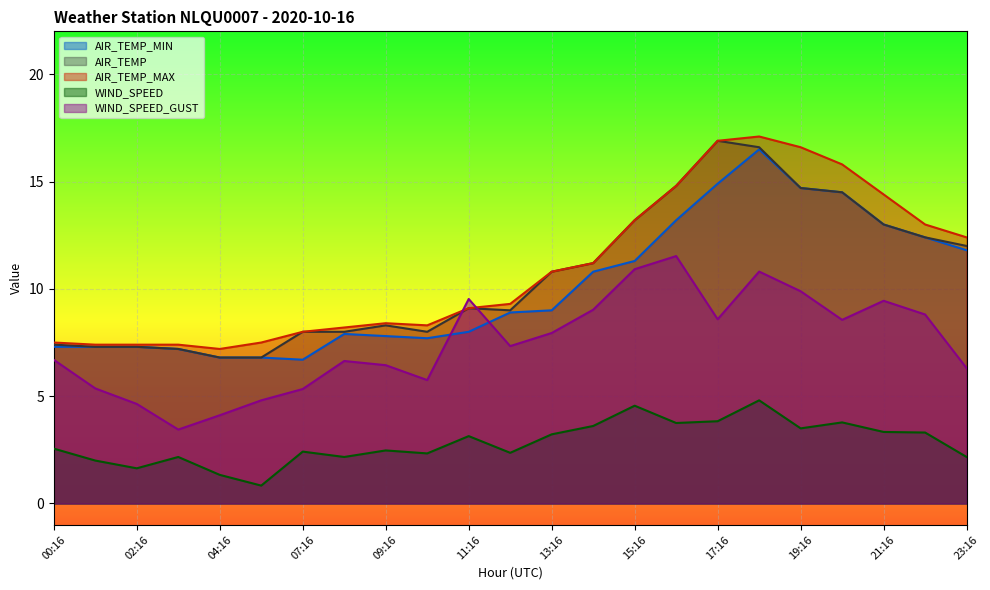

What is the spread (max minus min) of values at 15:16?

8.6